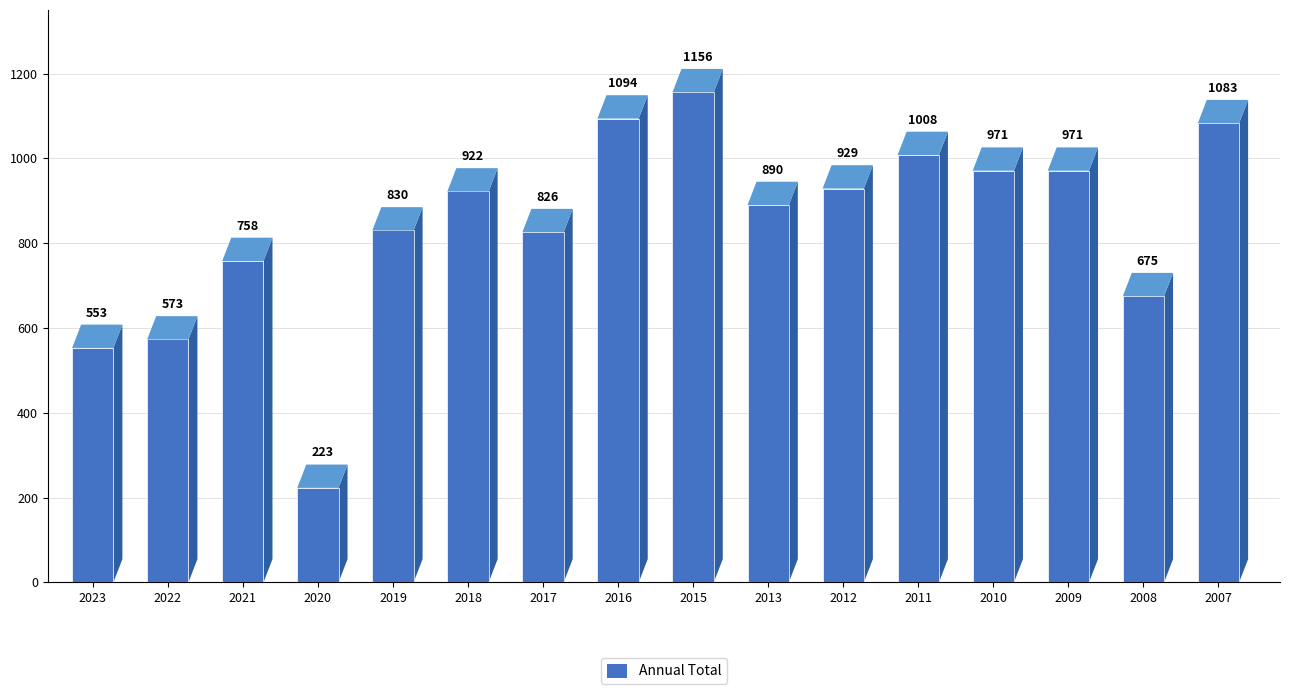

List the labels in order of value, smallest first.

2020, 2023, 2022, 2008, 2021, 2017, 2019, 2013, 2018, 2012, 2010, 2009, 2011, 2007, 2016, 2015